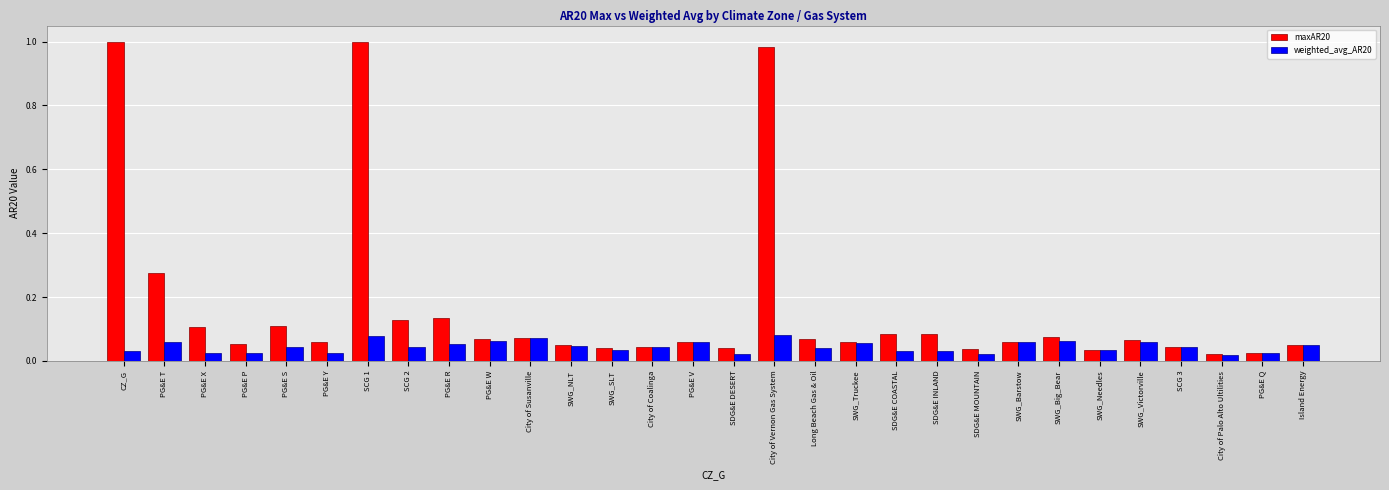

At how many categories does at least one series exceed 0?

30